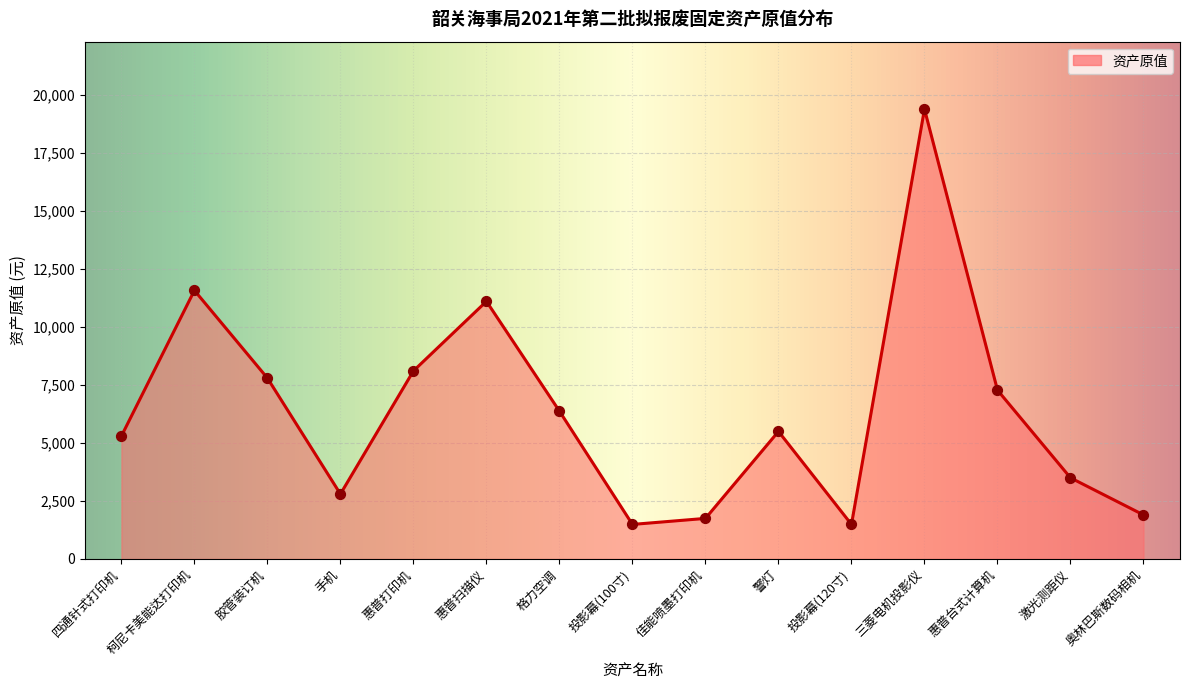

What is the ratio of the value at 惠普扫描仪 to the value at 格力空调?

1.7